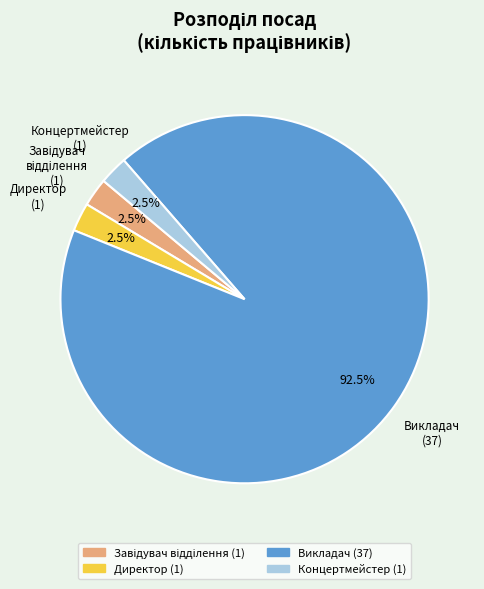

What portion of the pie excludes Викладач?

7.5%